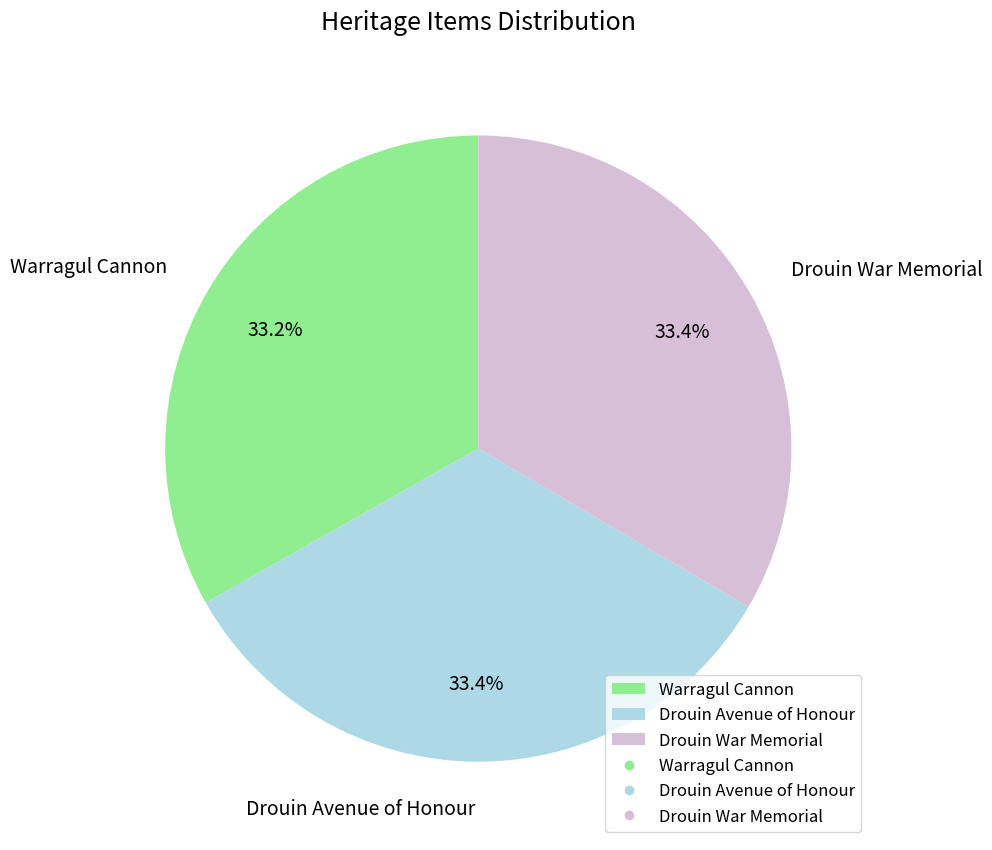

How many slices are in this pie chart?

3